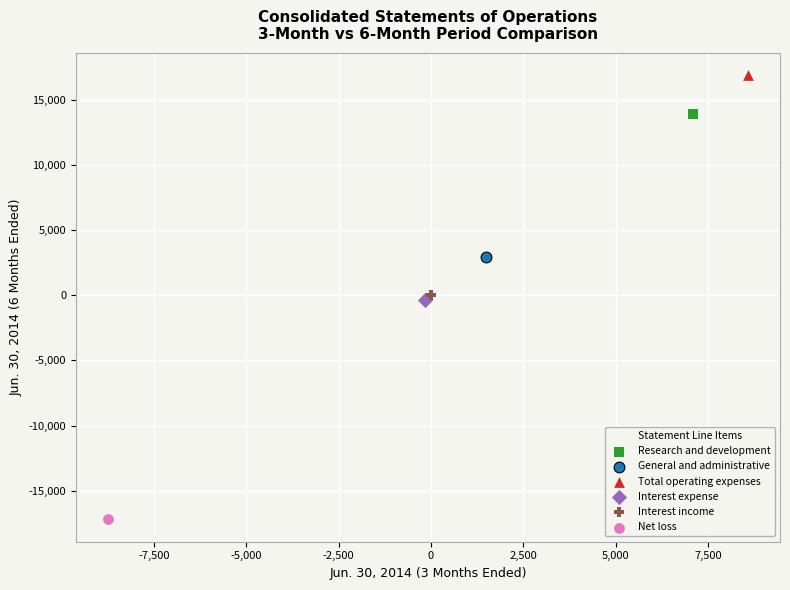

Which series reaches the minimum Y coordinate?

Net loss